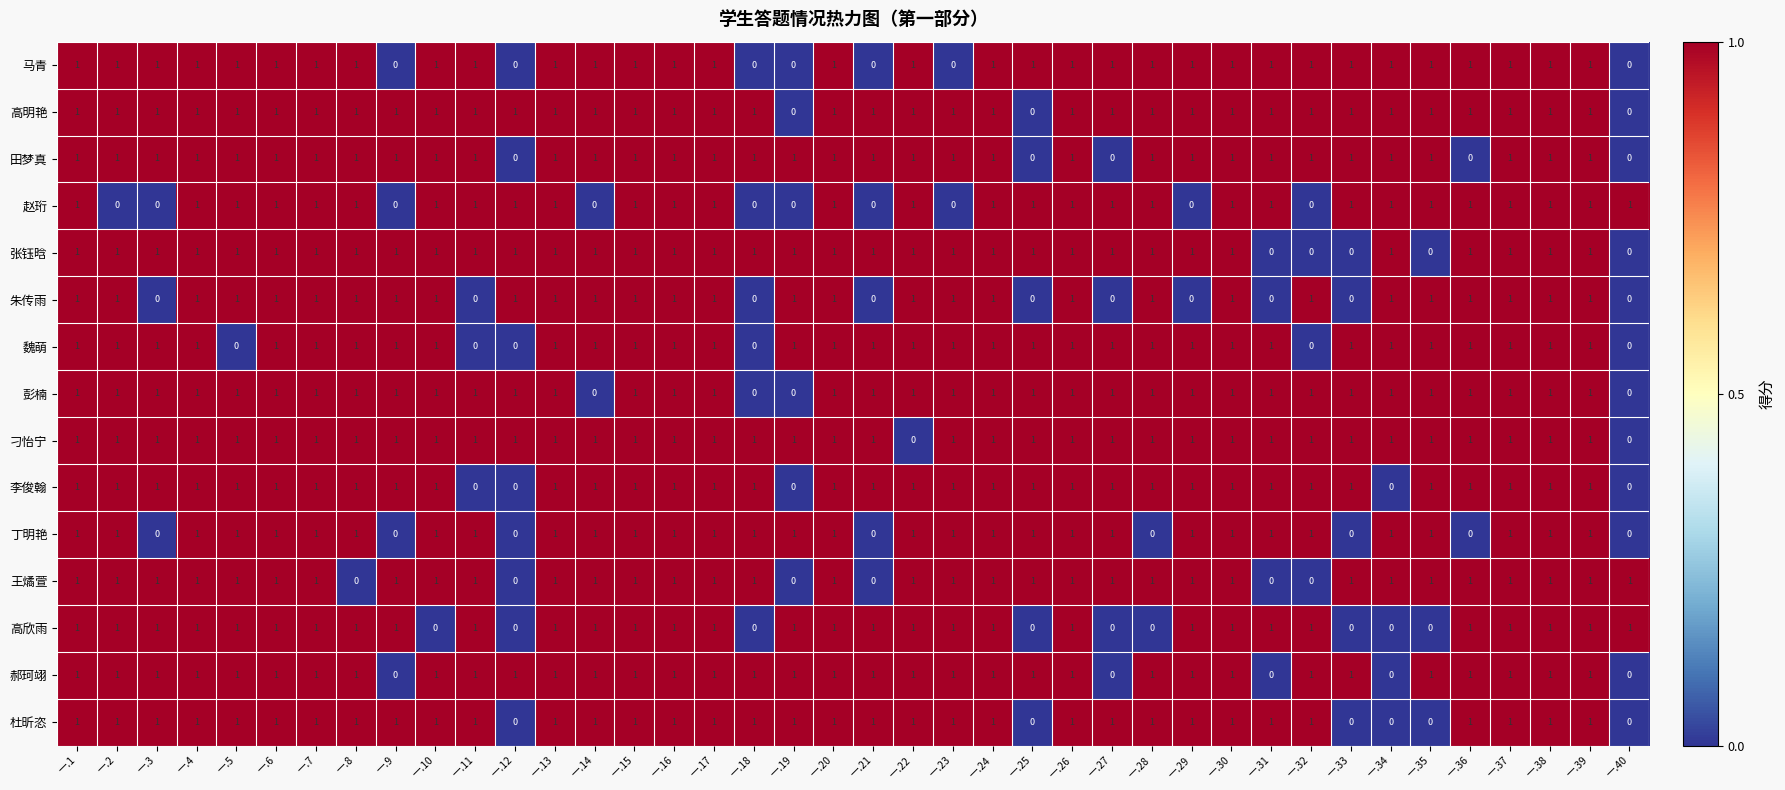

The 高明艳 series shows 0 at 一.35. True or false?

False